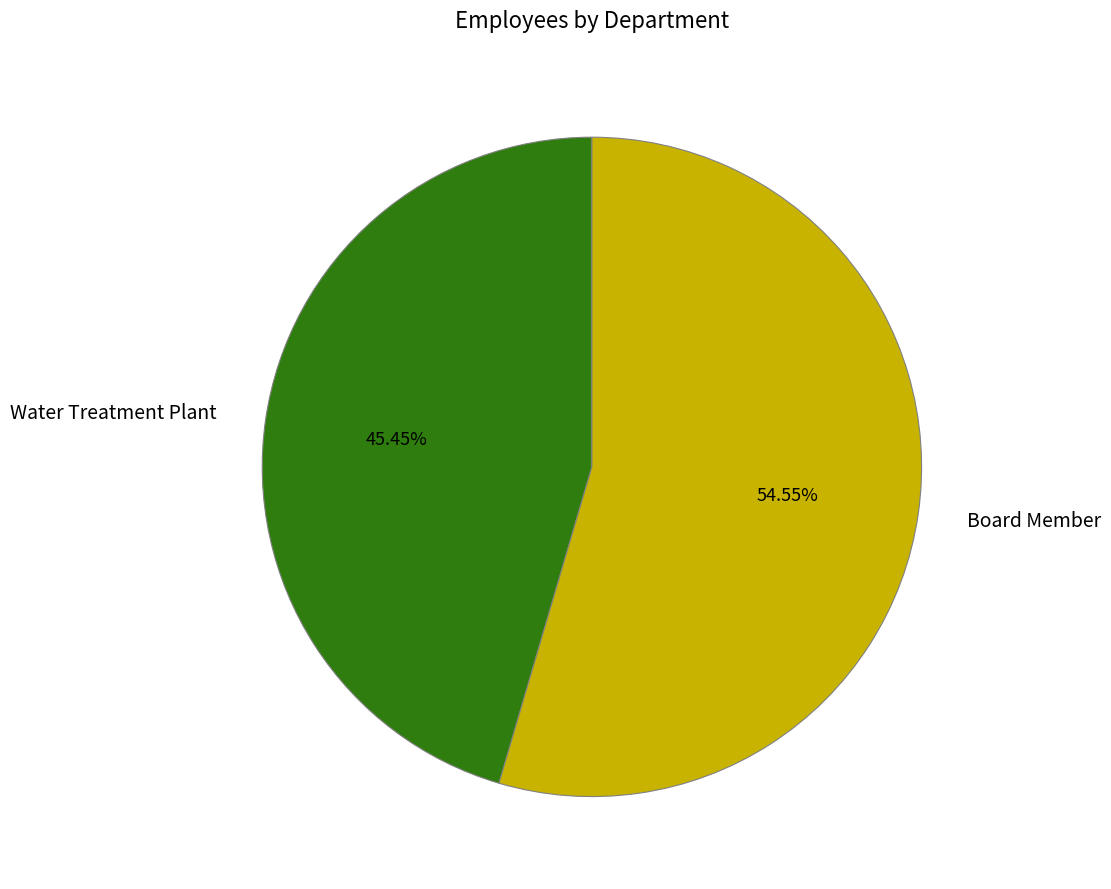

What percentage is the Water Treatment Plant slice, to the nearest percent?

45%